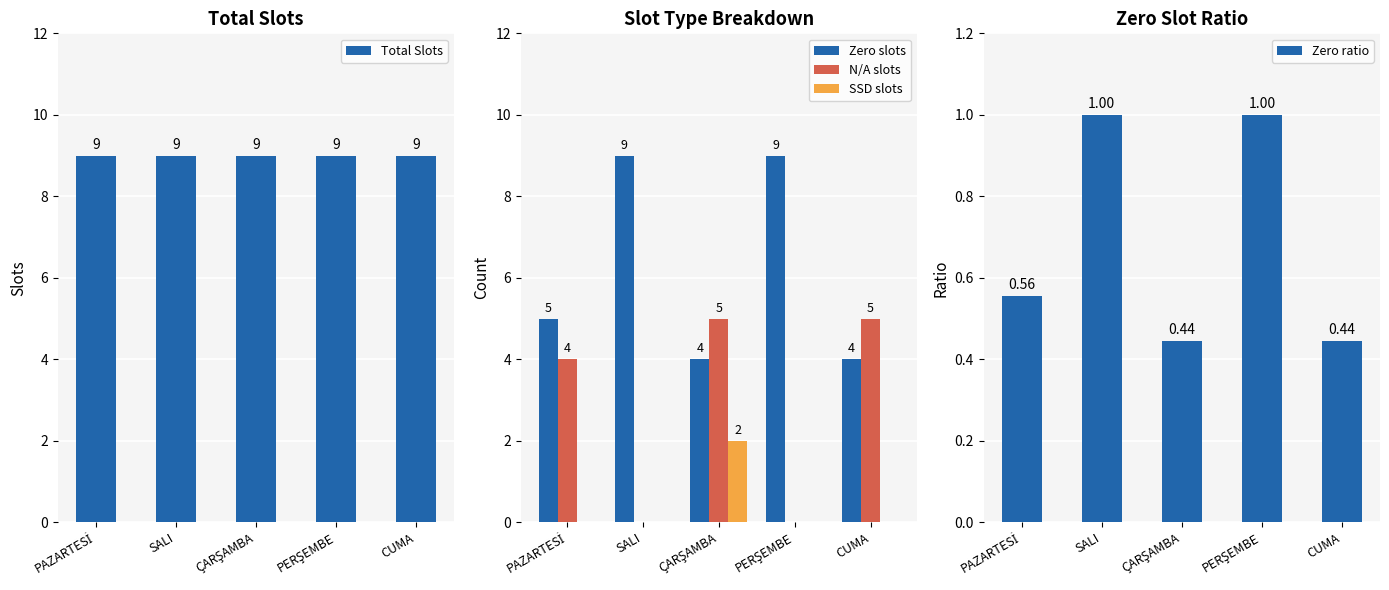

List the series in order of their peak value, highest first.

Total Slots, Zero slots, N/A slots, SSD slots, Zero ratio